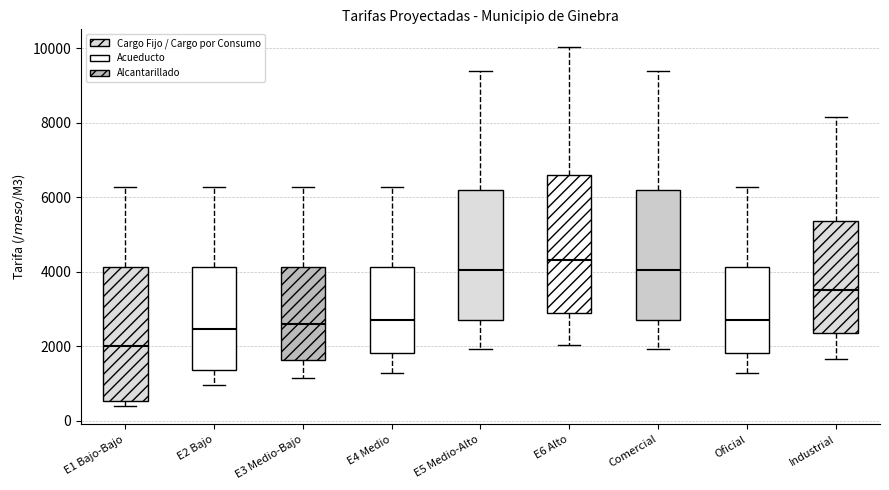

Which box's median line is the highest?

E6 Alto